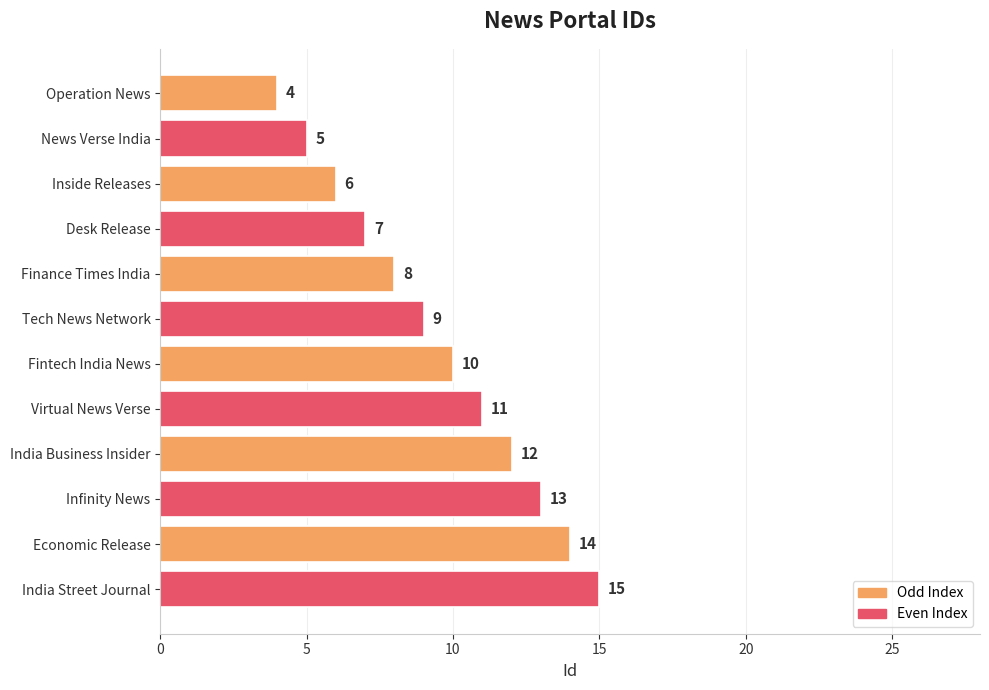

How many bars are there in total?

12